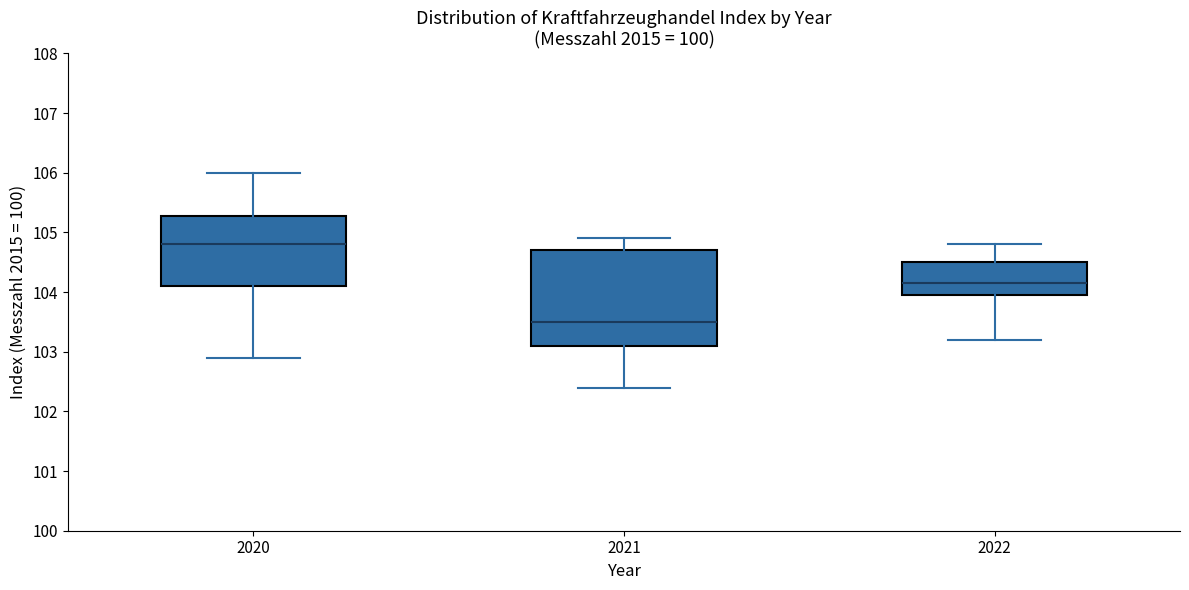

Reading left to right, transcribe this box plot: for each box, give where its median line is, the range the box spans, and where its two whiskers end, as read against the y-axis. The values are not printed on the chart, so give them approximately, as read against the axis.

2020: median 104.8, box 104.1 to 105.3, whiskers 102.9 to 106.0
2021: median 103.5, box 103.1 to 104.7, whiskers 102.4 to 104.9
2022: median 104.2, box 104.0 to 104.5, whiskers 103.2 to 104.8